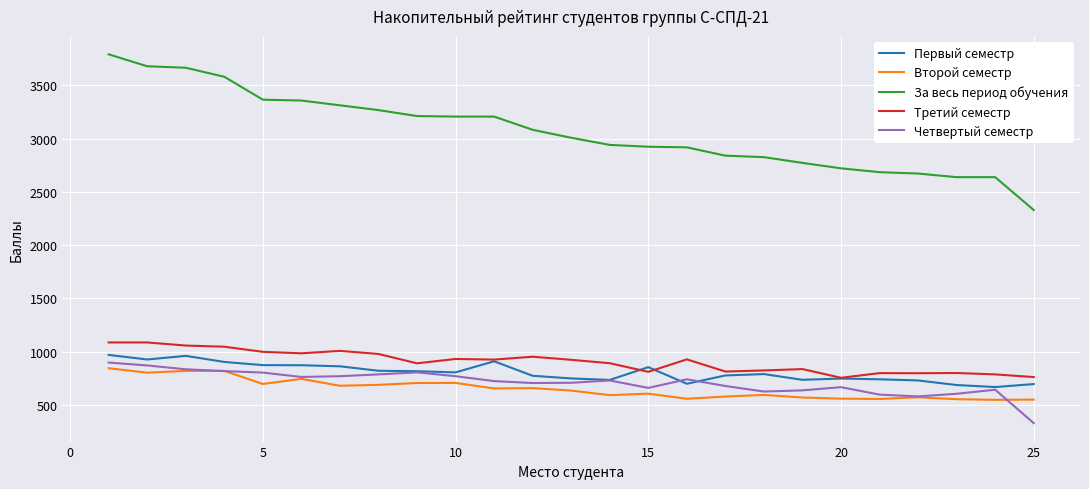

Which series has the widest spread of values?

За весь период обучения